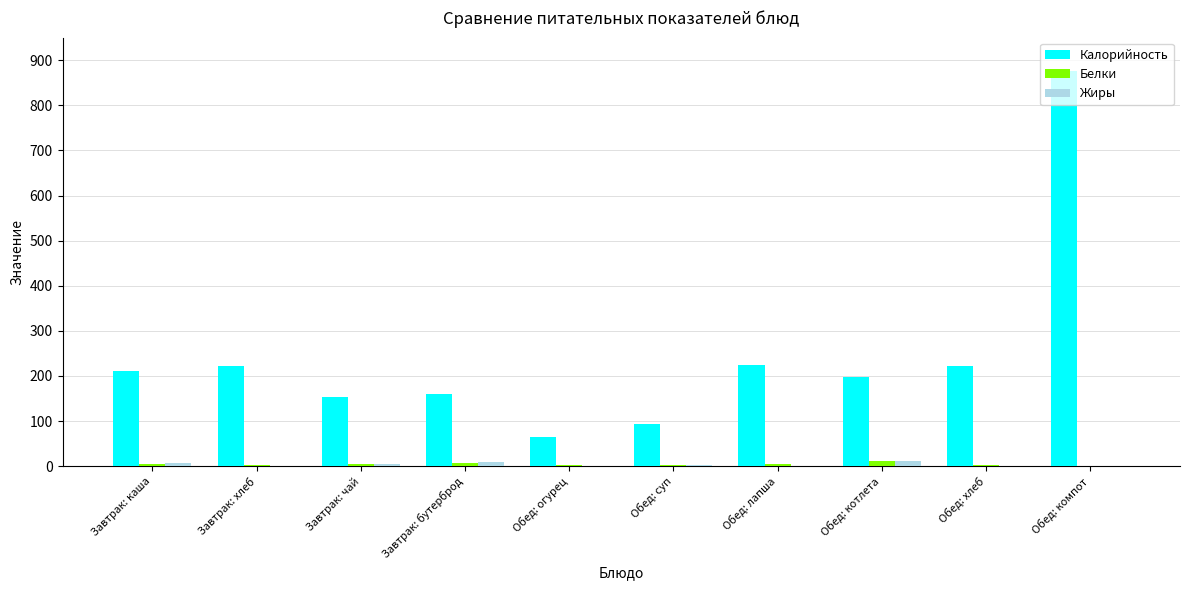

The Калорийность series shows 225.0 at Обед: лапша. True or false?

True